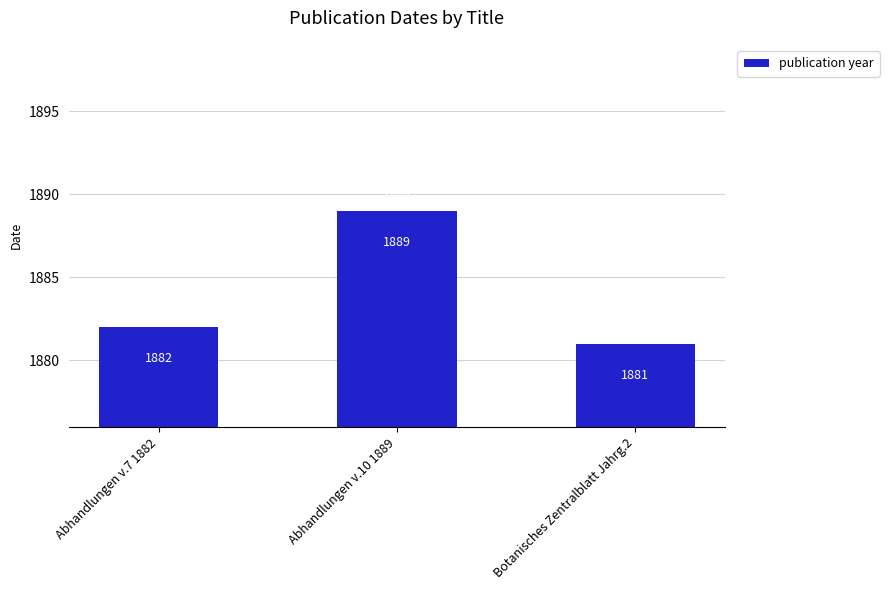

What is the difference between the values at Abhandlungen v.7 1882 and Abhandlungen v.10 1889?

7